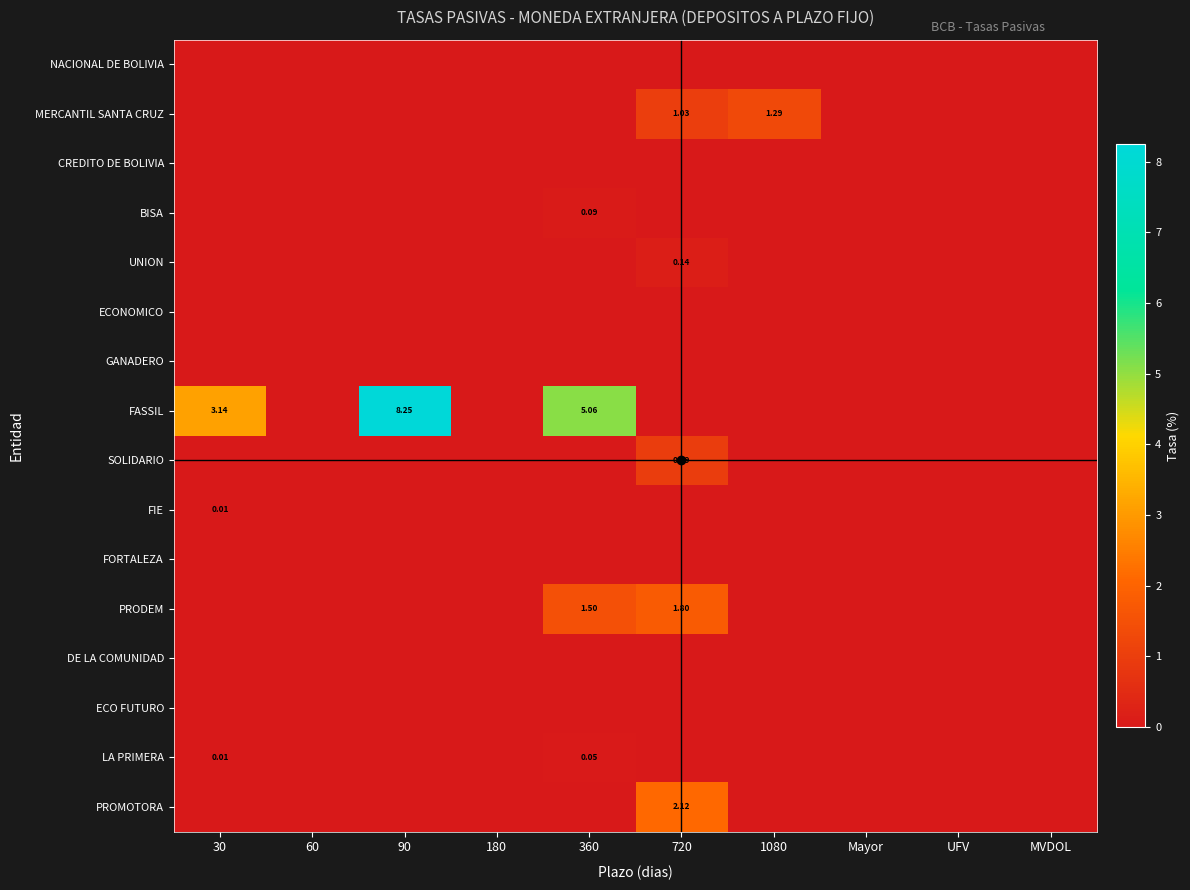

What is the total value across all series at 1080?

1.3